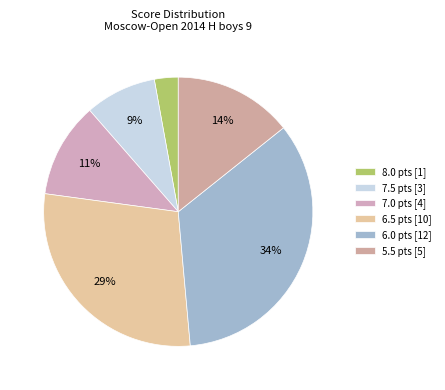

How many slices are in this pie chart?

6